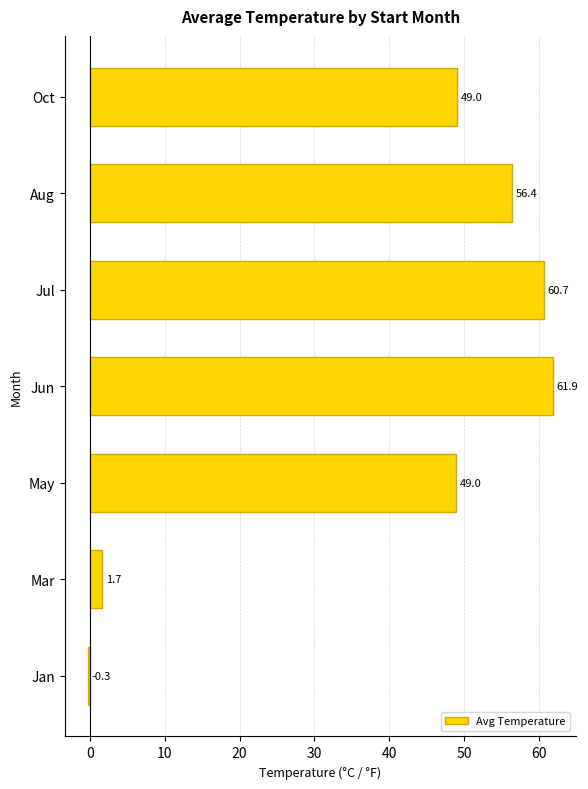

The chart shows a value of 82.7 at Jul. True or false?

False